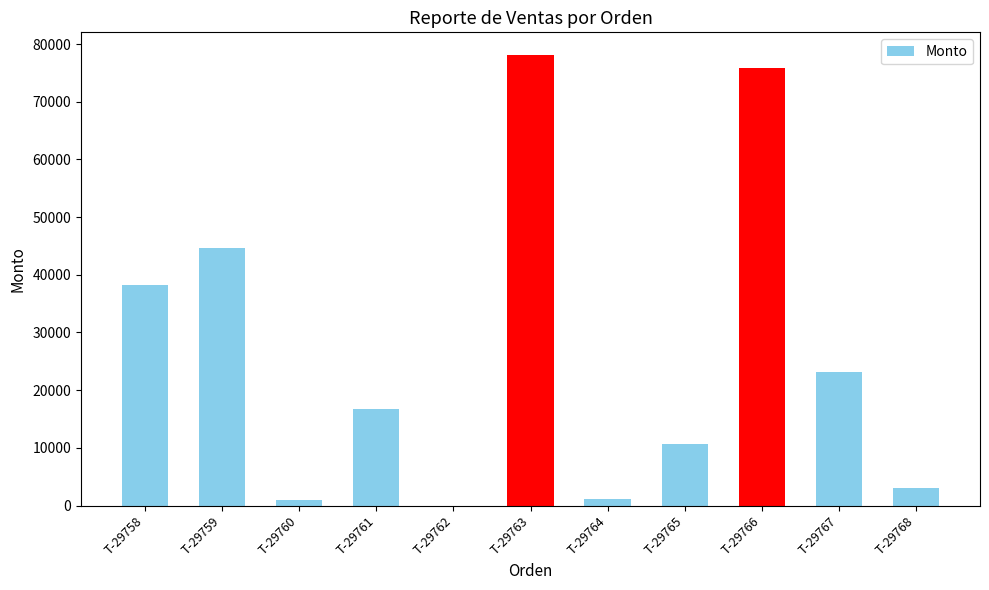

Which has a higher value, T-29759 or T-29766?

T-29766